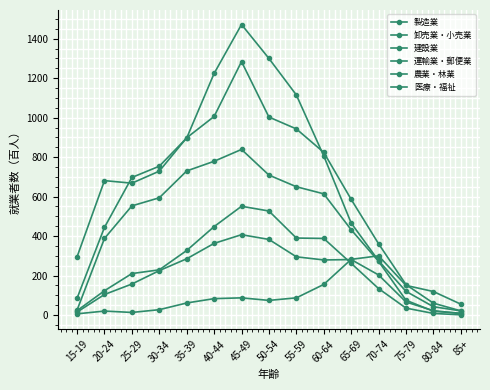

What is the minimum value for 卸売業・小売業?

21